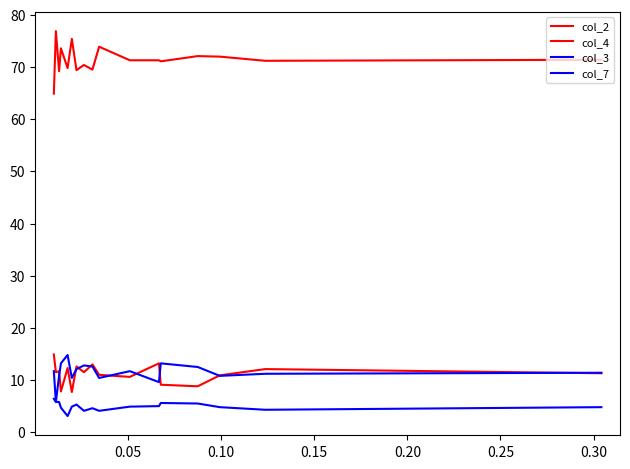

How many lines are shown in the chart?

4